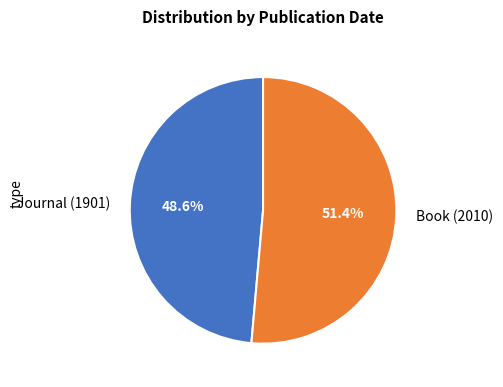

Which category accounts for the majority?

Book (2010)